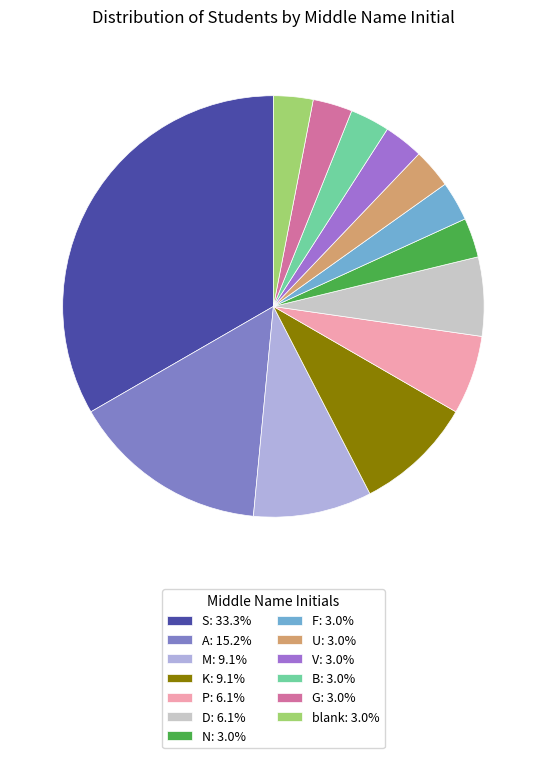

How many slices are in this pie chart?

13